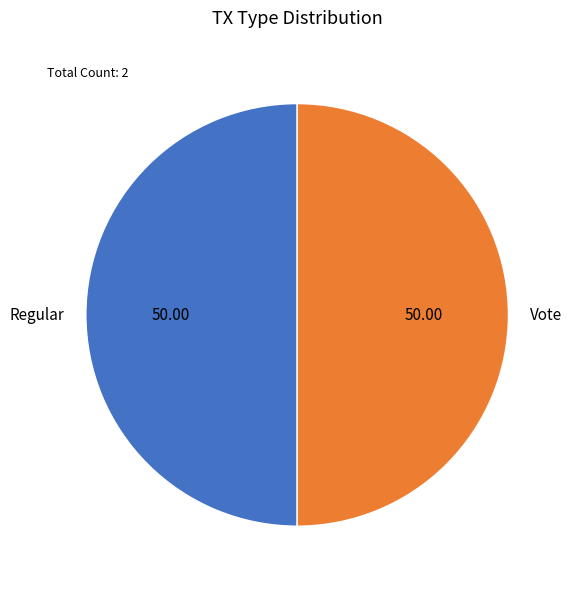

What is the ratio of the value at Vote to the value at Regular?

1.0